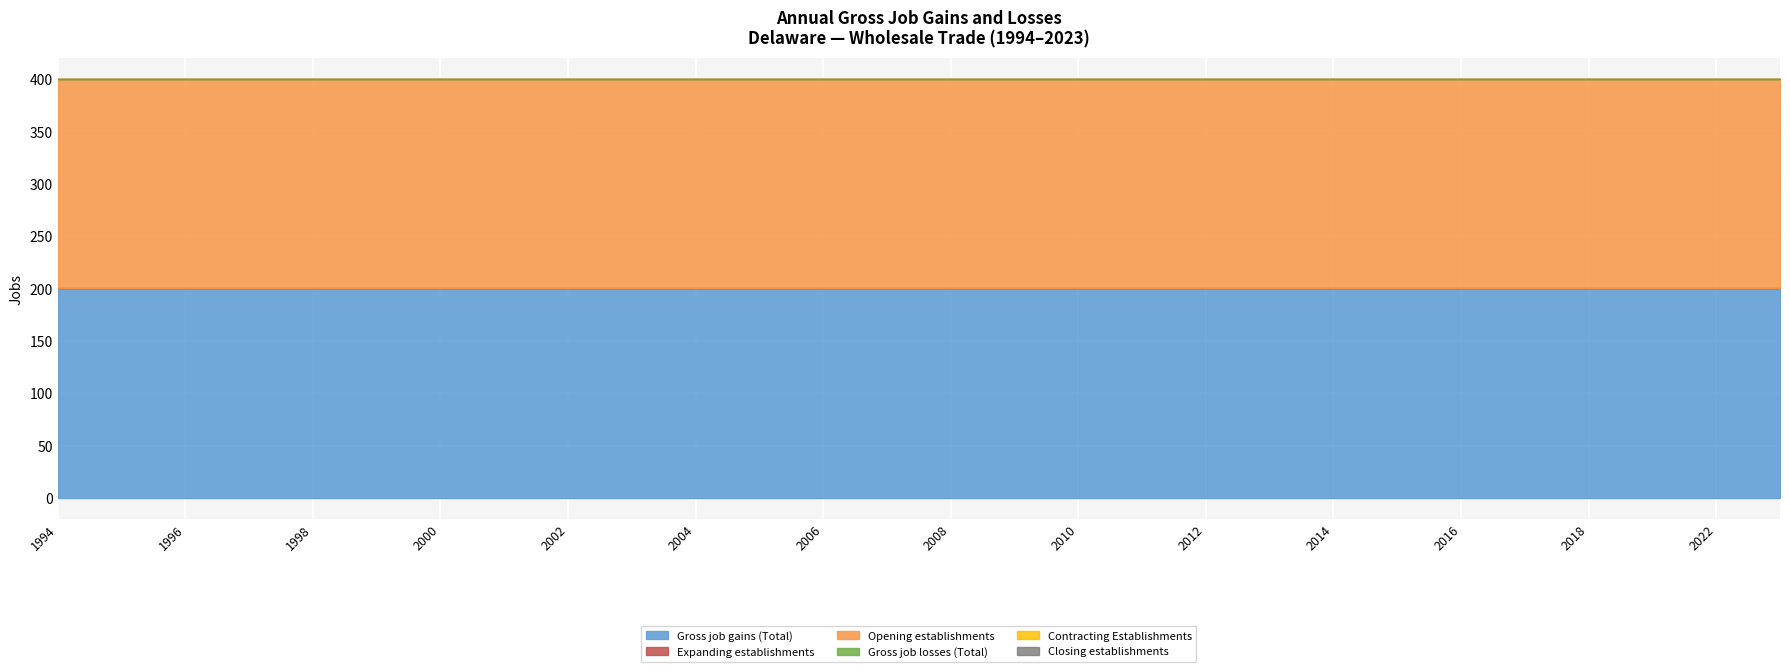

True or false: Contracting Establishments has more than 1 interior local peaks.

False